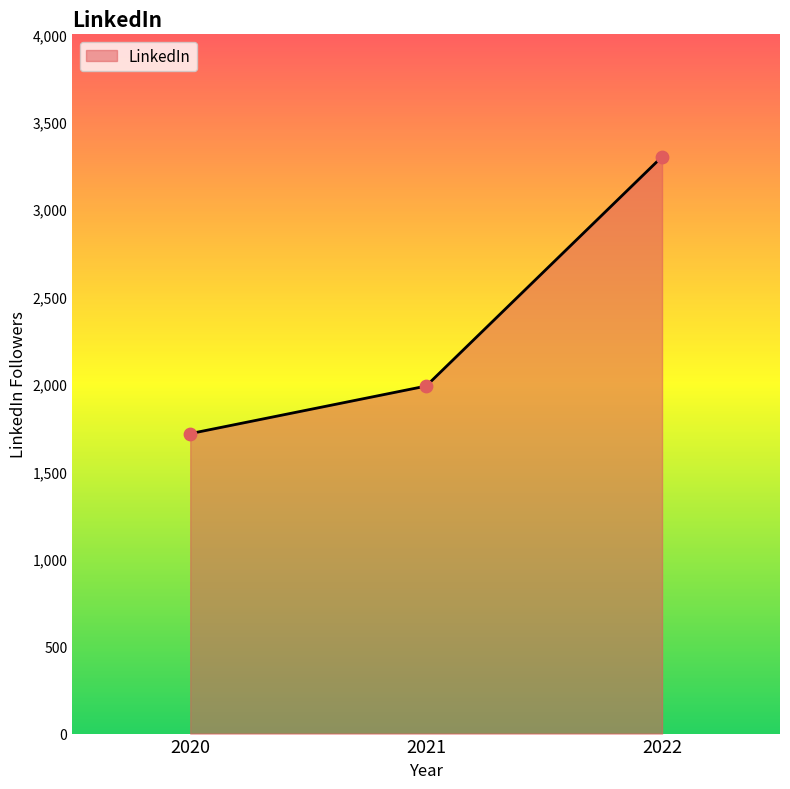

What is the ratio of the value at 2020 to the value at 2022?

0.5